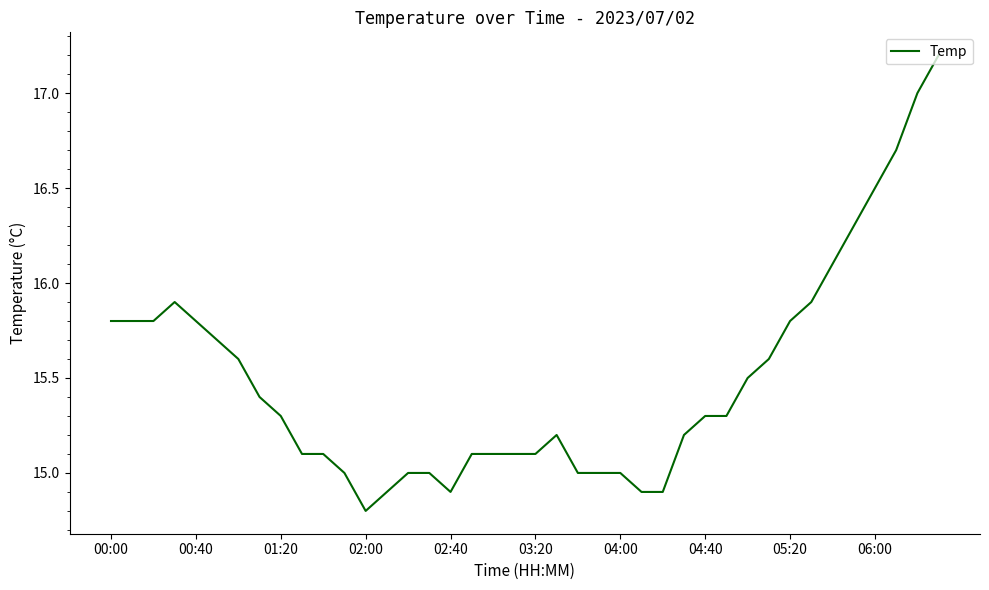

What is the difference between the second highest and minimum values?

2.2